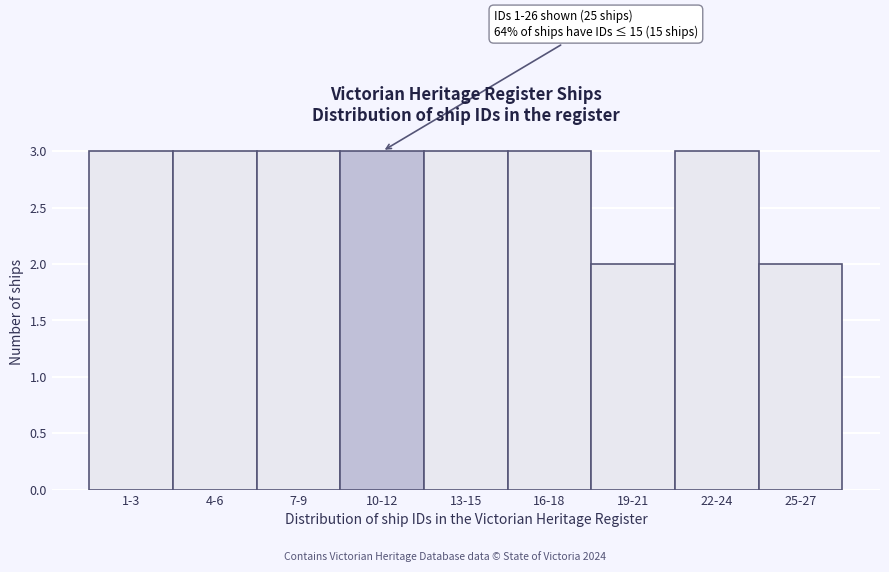

Reading left to right, what are all the values shown in this chart?

3	3	3	3	3	3	2	3	2